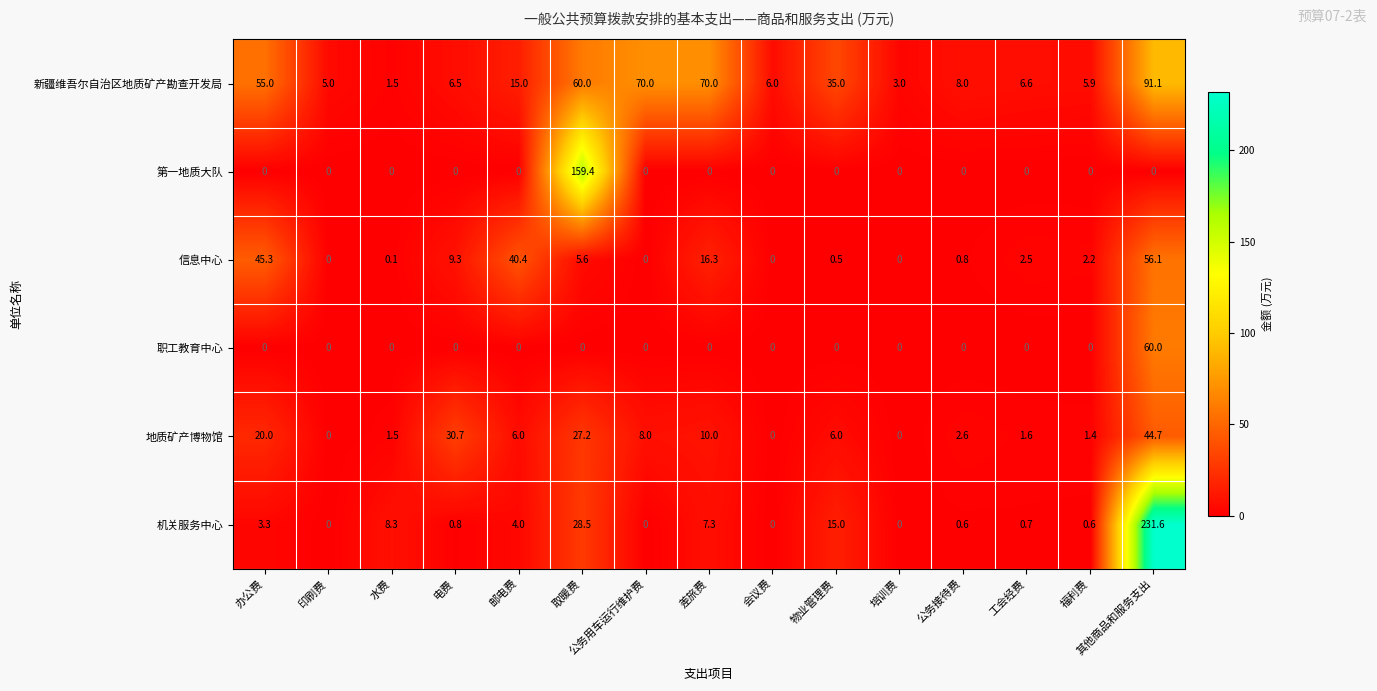

The value of 第一地质大队 at 电费 is 0.0. True or false?

True